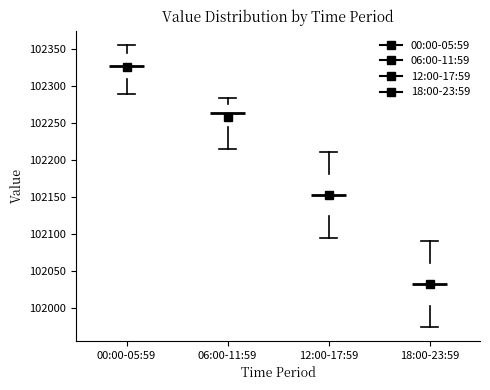

Which box has the highest median line?

00:00-05:59